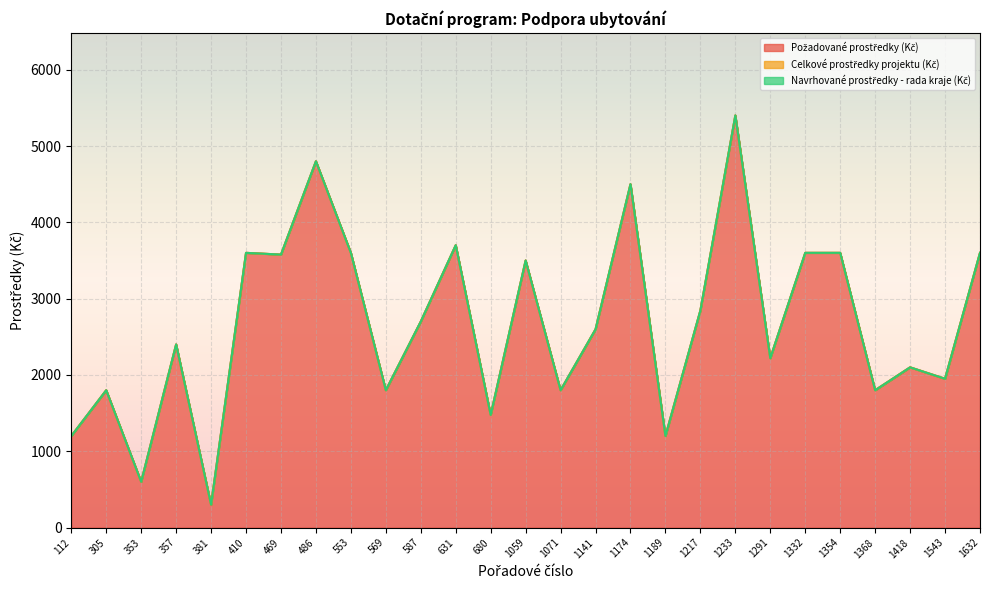

True or false: Celkové prostředky projektu (Kč) has a value of 0 at 1174.

True